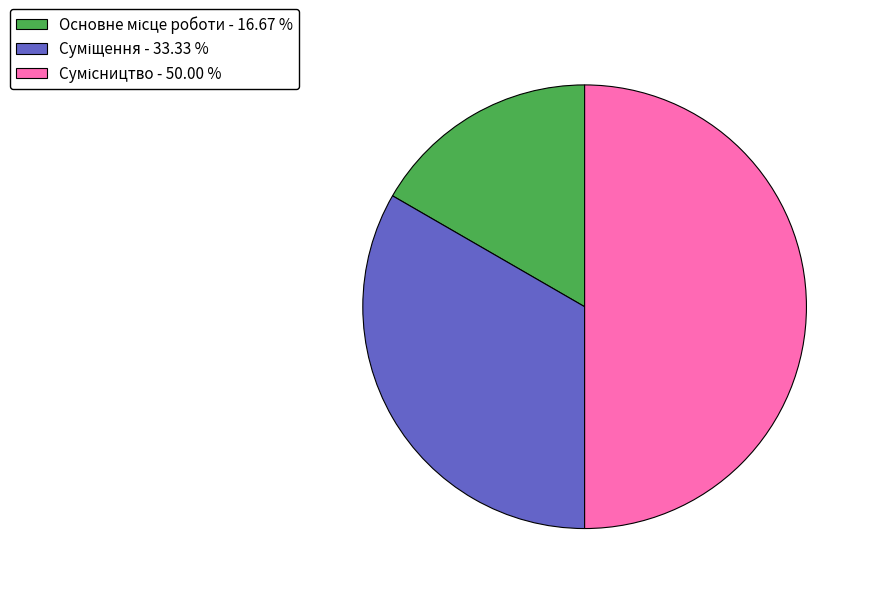

How many segments does this pie chart have?

3